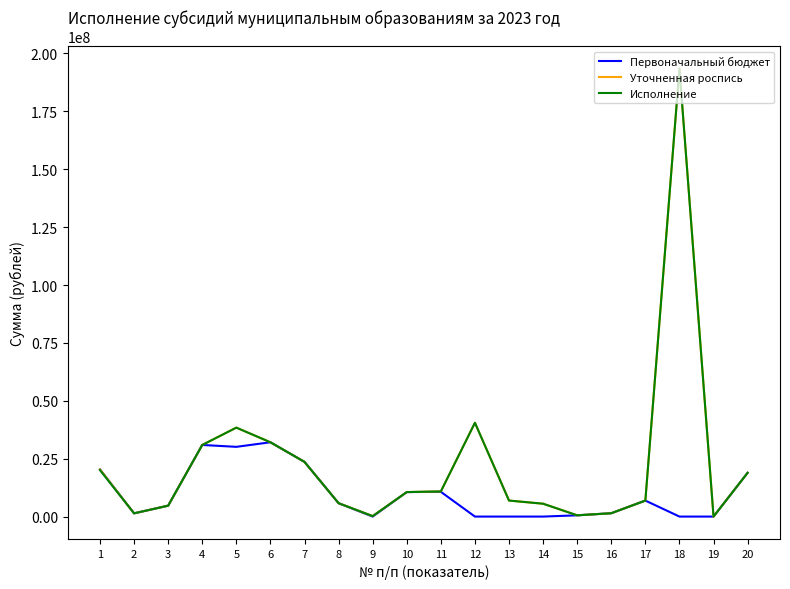

How many distinct data groups are displayed?

3